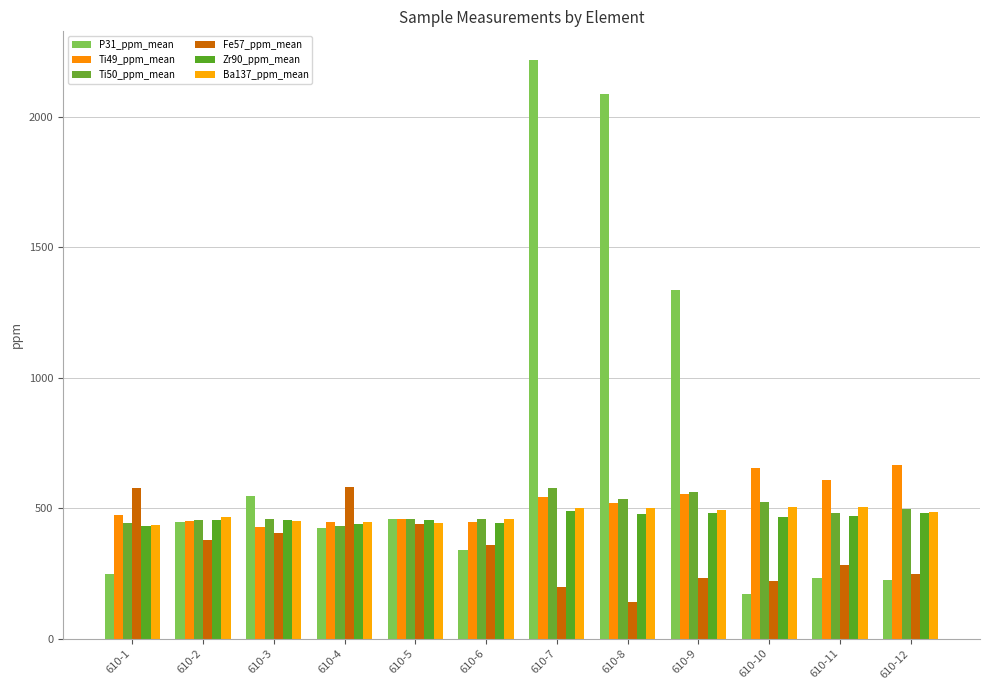

Where does the Zr90_ppm_mean series first go above 467?

610-7